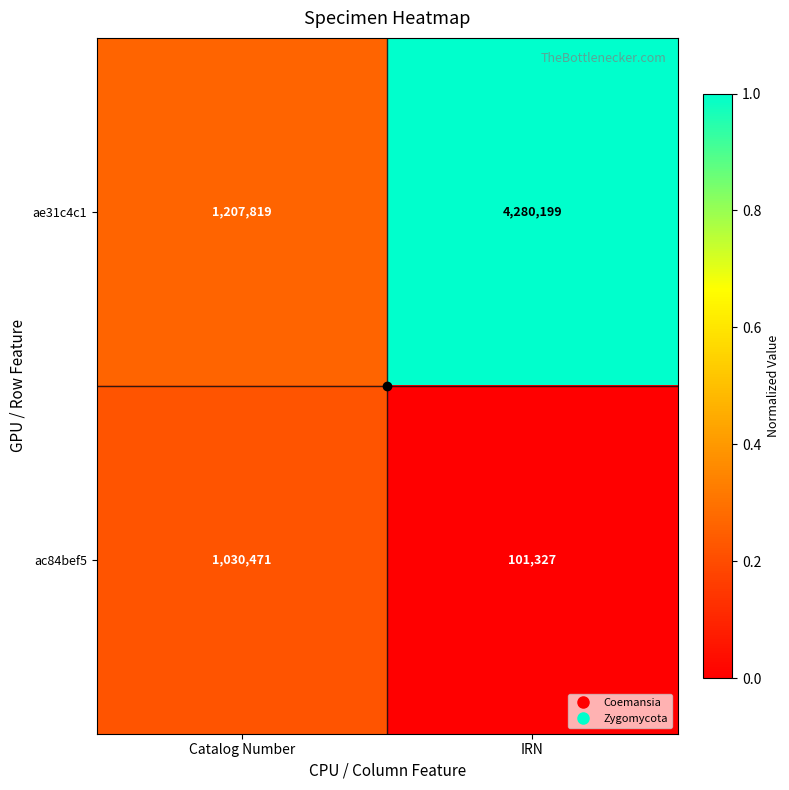

List the series in order of their peak value, highest first.

ae31c4c1, ac84bef5